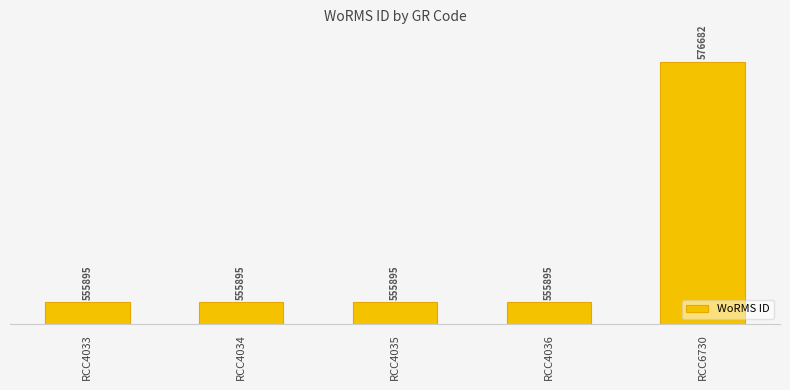

List the labels in order of value, largest first.

RCC6730, RCC4033, RCC4034, RCC4035, RCC4036